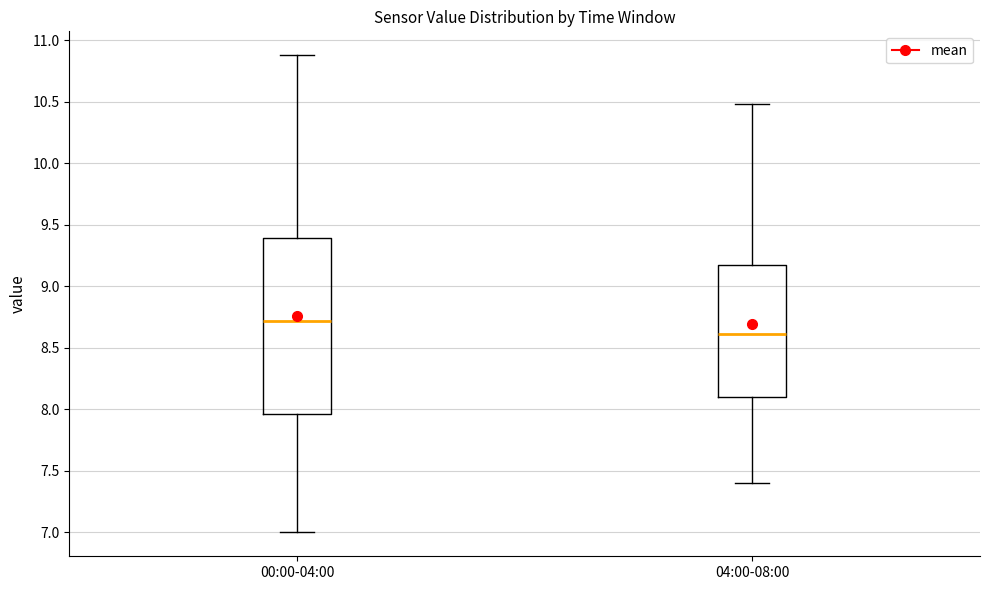

Reading left to right, transcribe this box plot: for each box, give where its median line is, the range the box spans, and where its two whiskers end, as read against the y-axis. The values are not printed on the chart, so give them approximately, as read against the axis.

00:00-04:00: median 8.70, box 7.95 to 9.40, whiskers 7.00 to 10.90
04:00-08:00: median 8.60, box 8.10 to 9.20, whiskers 7.40 to 10.50